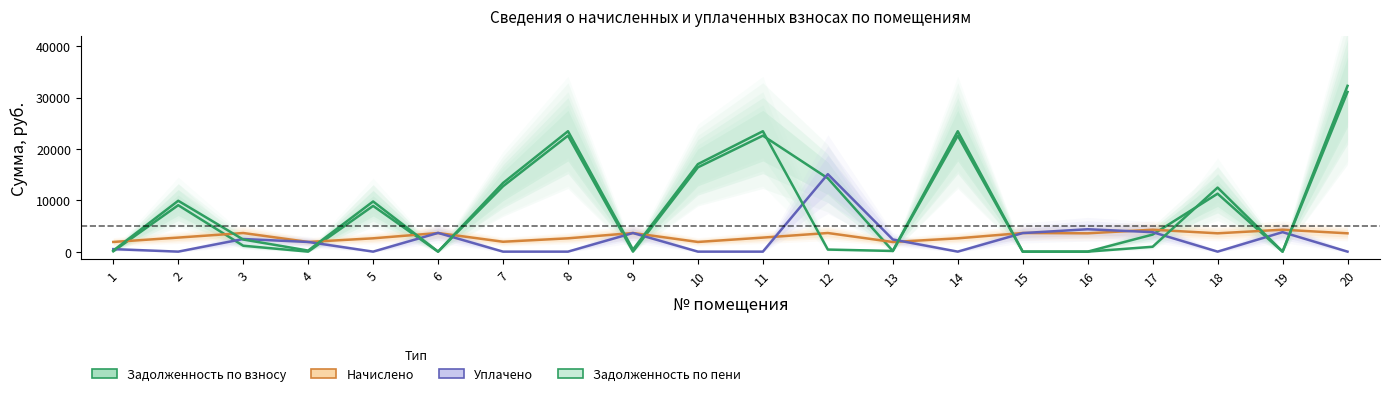

Where is Начислено nearest to the value 3071?

2